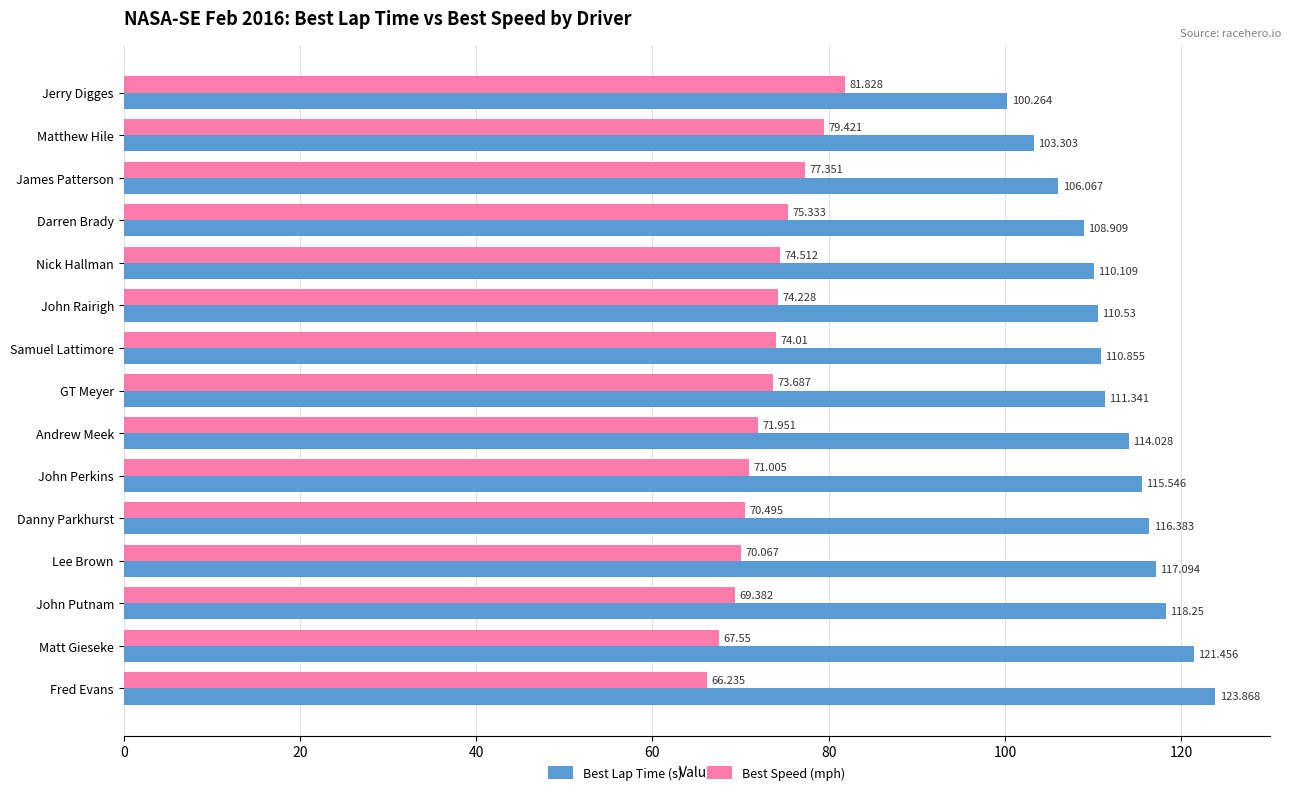

At which category does the chart reach its minimum across all series?

Fred Evans